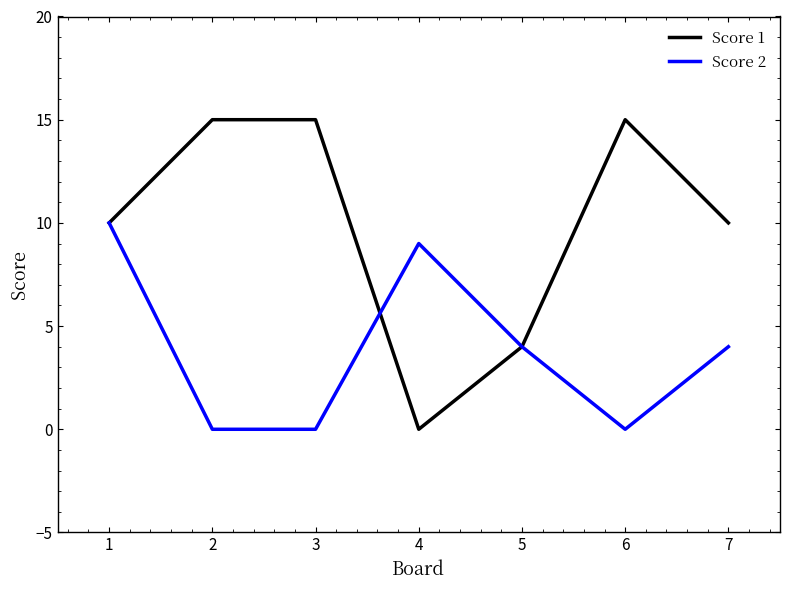

What is the total value across all series at 6?

15